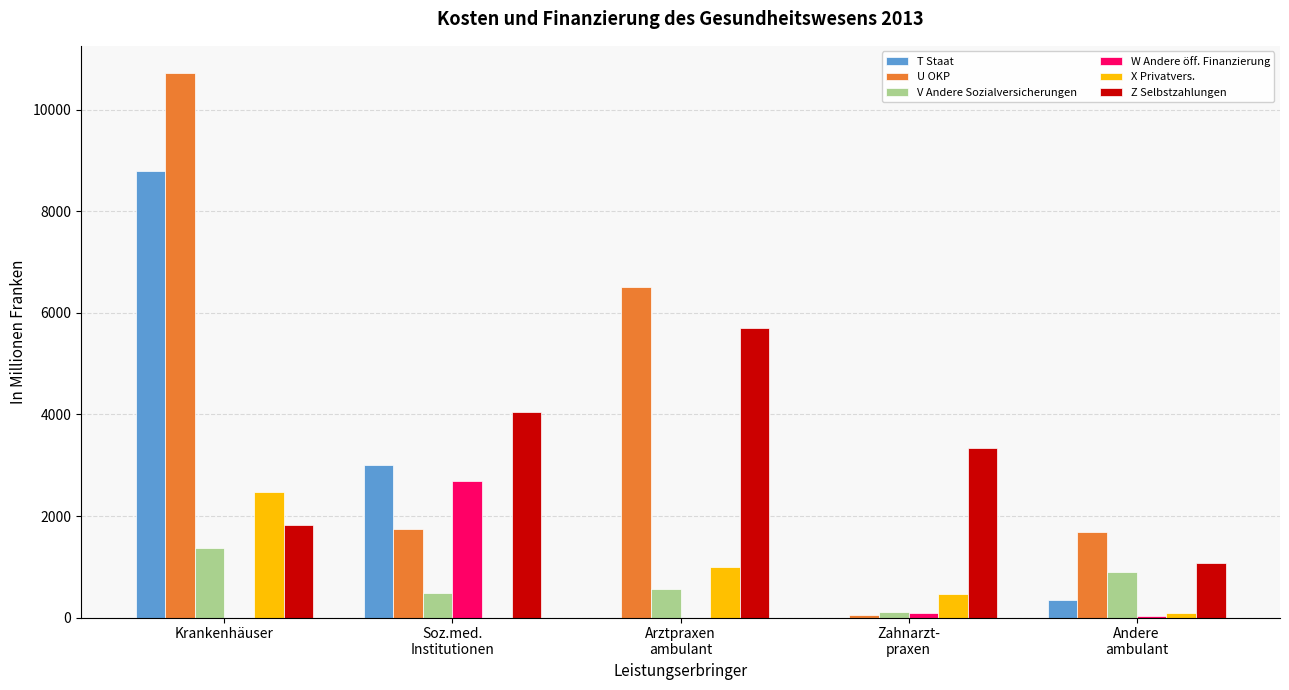

Which category has the highest value in the T Staat series?

Krankenhäuser